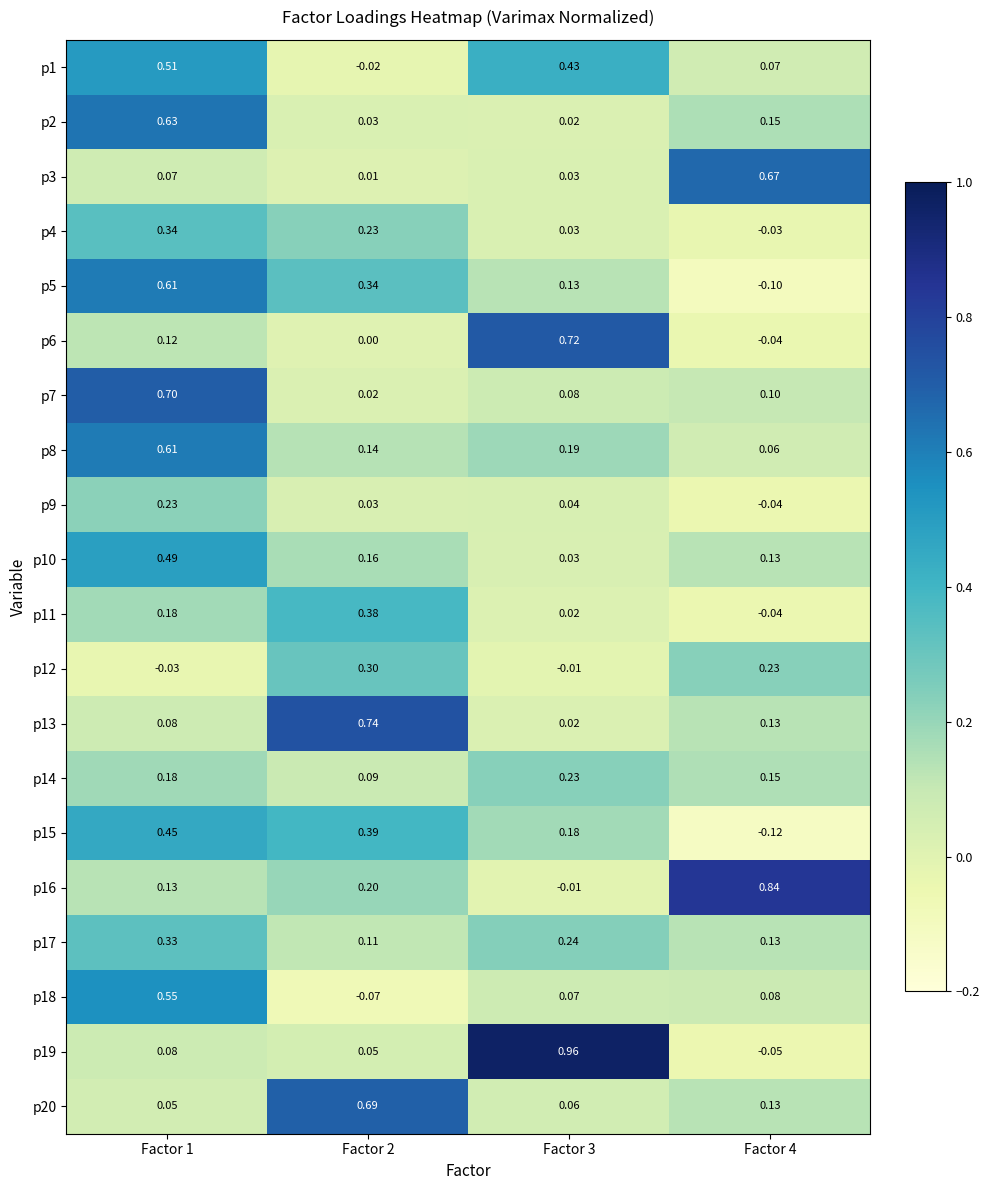

How many values in the p12 series are below 0?

2